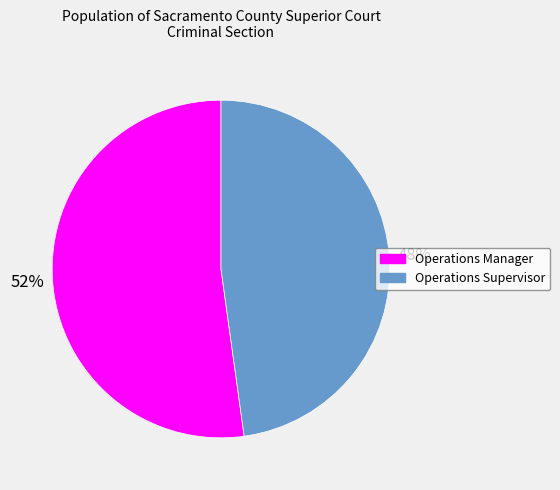

Is it true that Operations Manager is 52% of the pie?

True